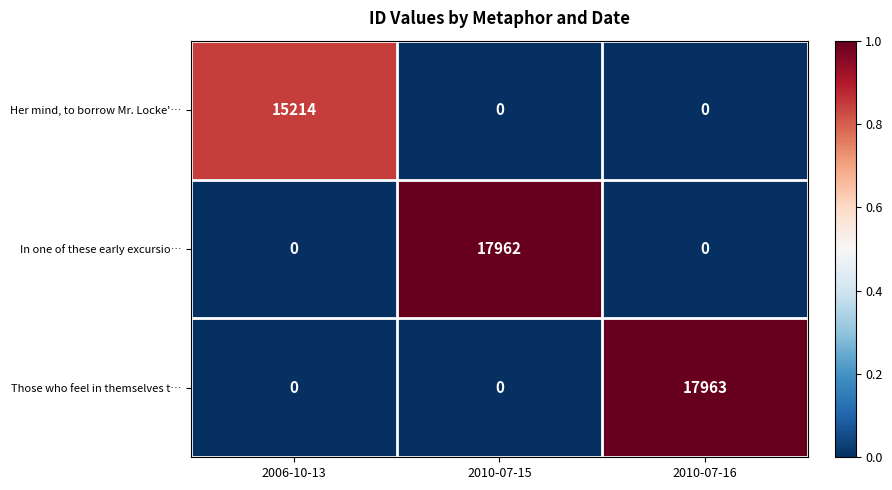

How many Those who feel in themselves t… values are between 0 and 17963?

3